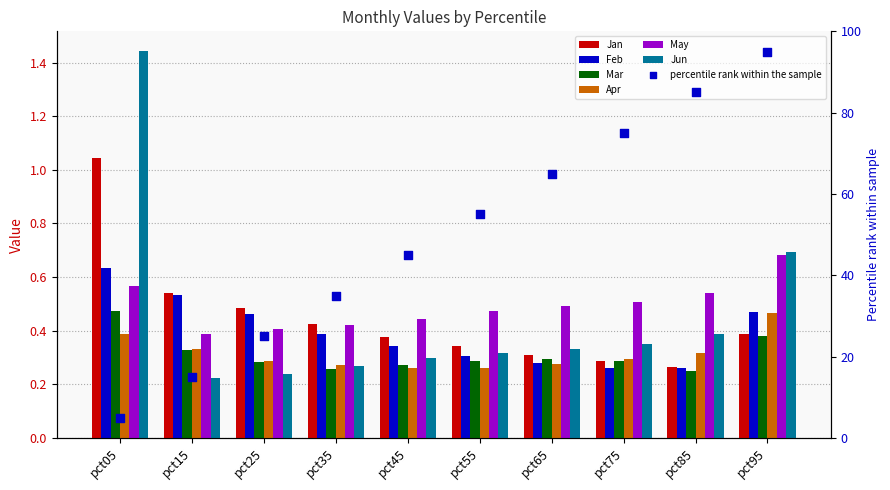

What is the total value across all series at pct95?

3.1